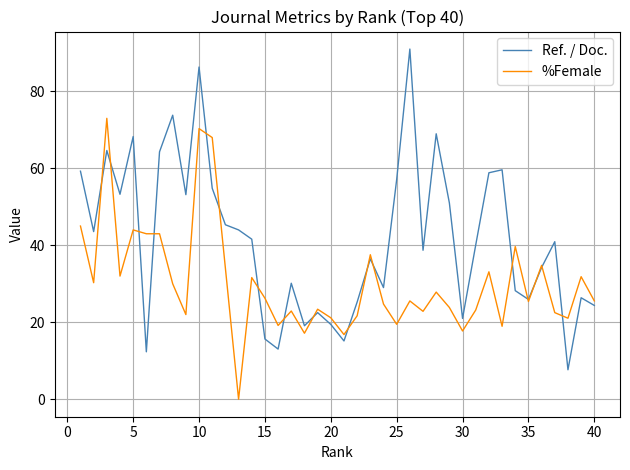

Rank the series by their average value, from highest to lowest.

Ref. / Doc., %Female